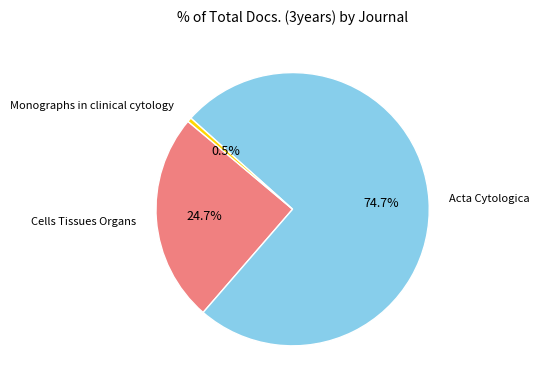

Rank the categories by value from lowest to highest.

Monographs in clinical cytology, Cells Tissues Organs, Acta Cytologica